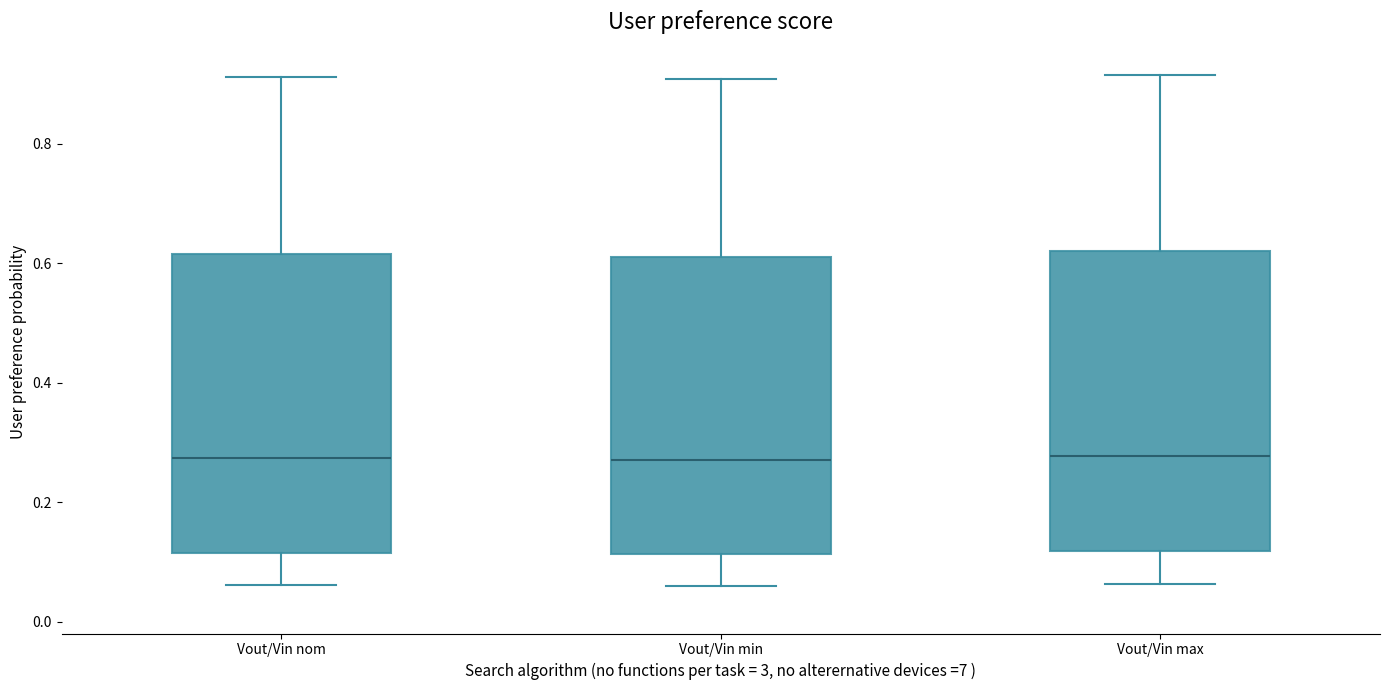

Where does the median line of the box for Vout/Vin min sit on the y-axis? The values are not printed on the chart, so give them approximately, as read against the axis.

0.28